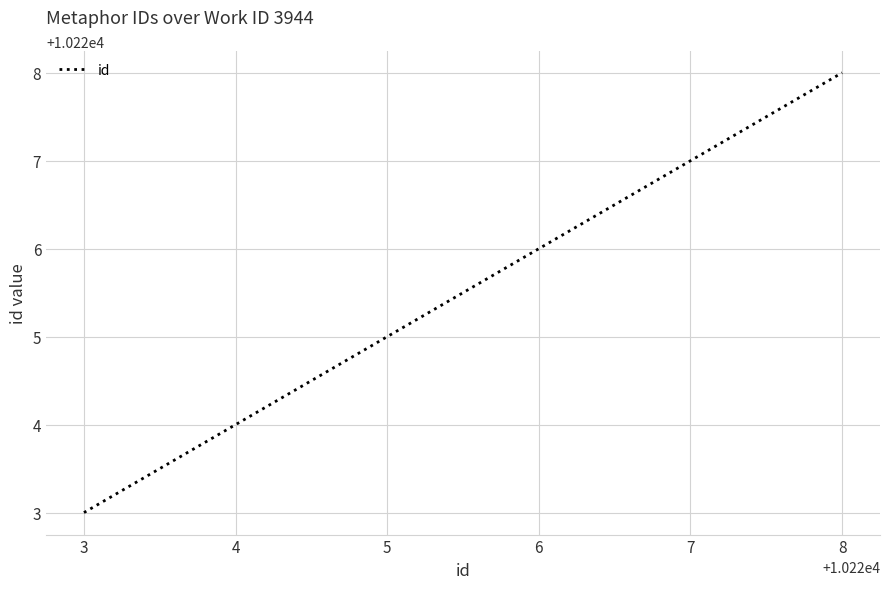

Count the values in the range 10224 to 10228.

3